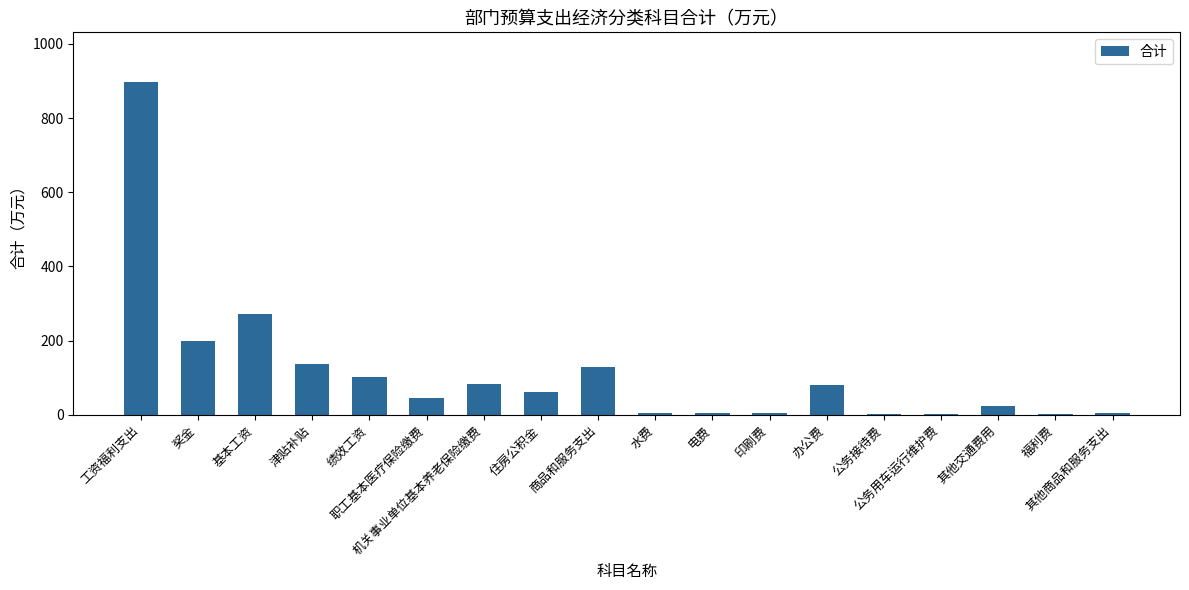

What value does the data have at 其他交通费用?

23.9